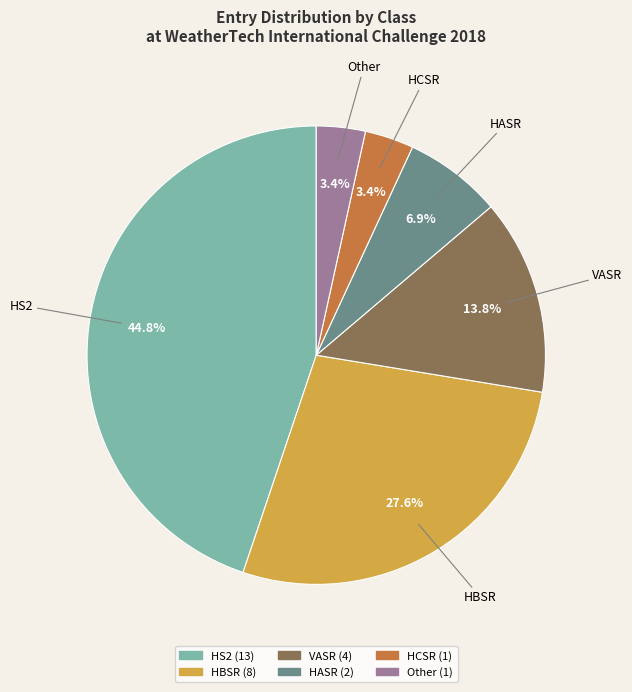

What is the total percentage of HCSR and HBSR?

31.0%